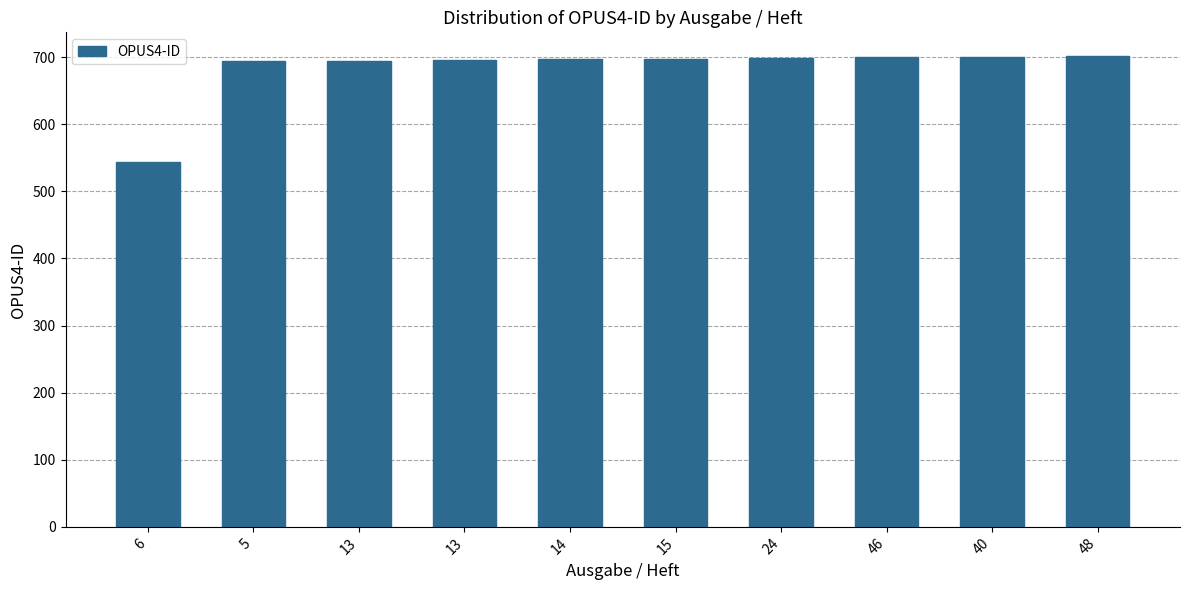

What is the label of the 9th bar from the right?

5